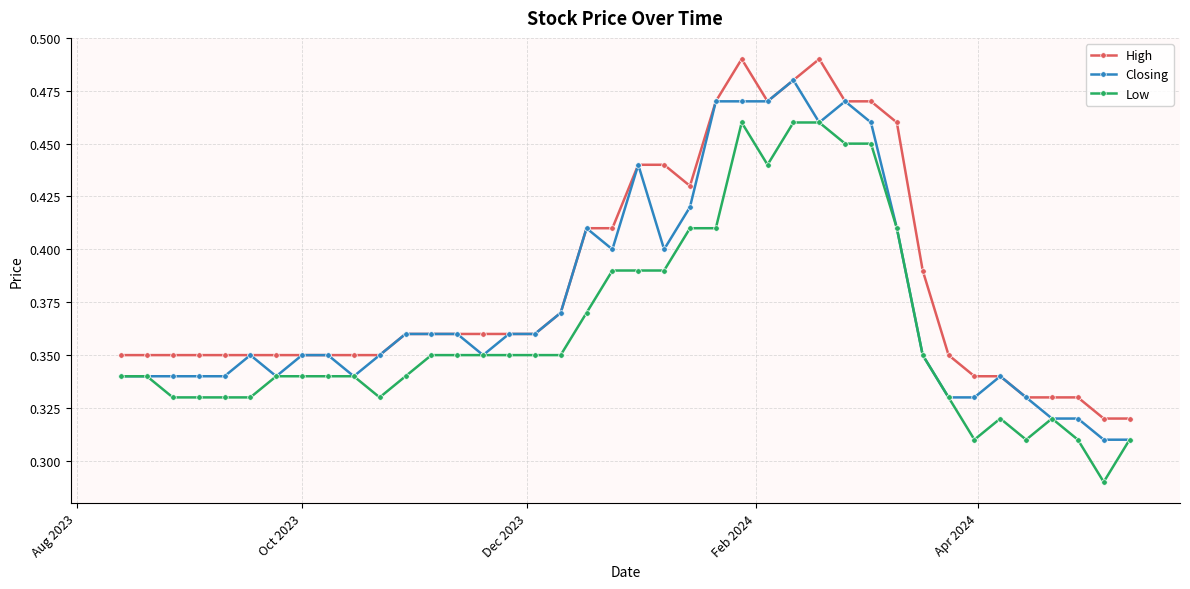

How many Low values are between 0 and 1?

40